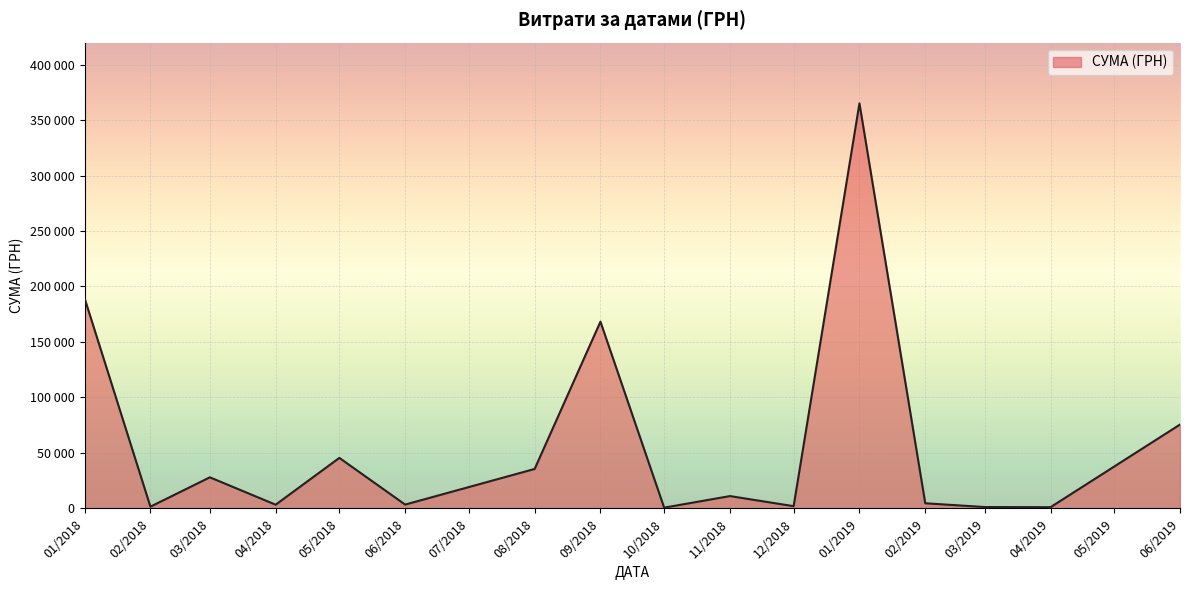

What is the smallest value displayed?

330.4